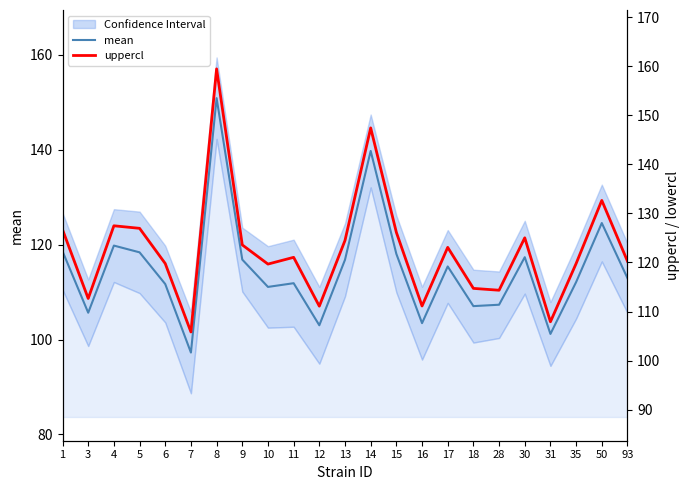

How many values in the uppercl series are below 121?

11